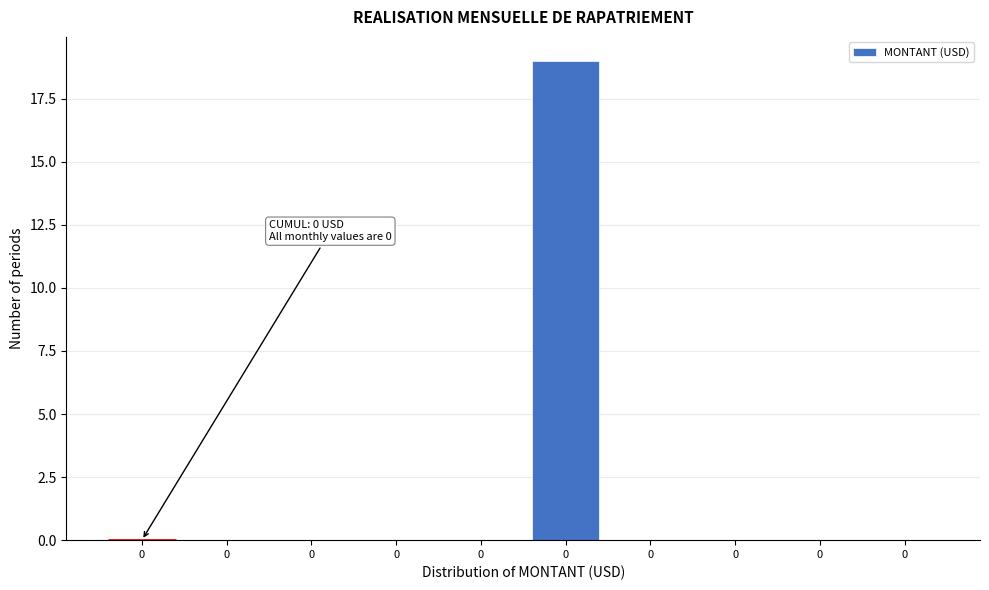

How many data points does each series have?

10